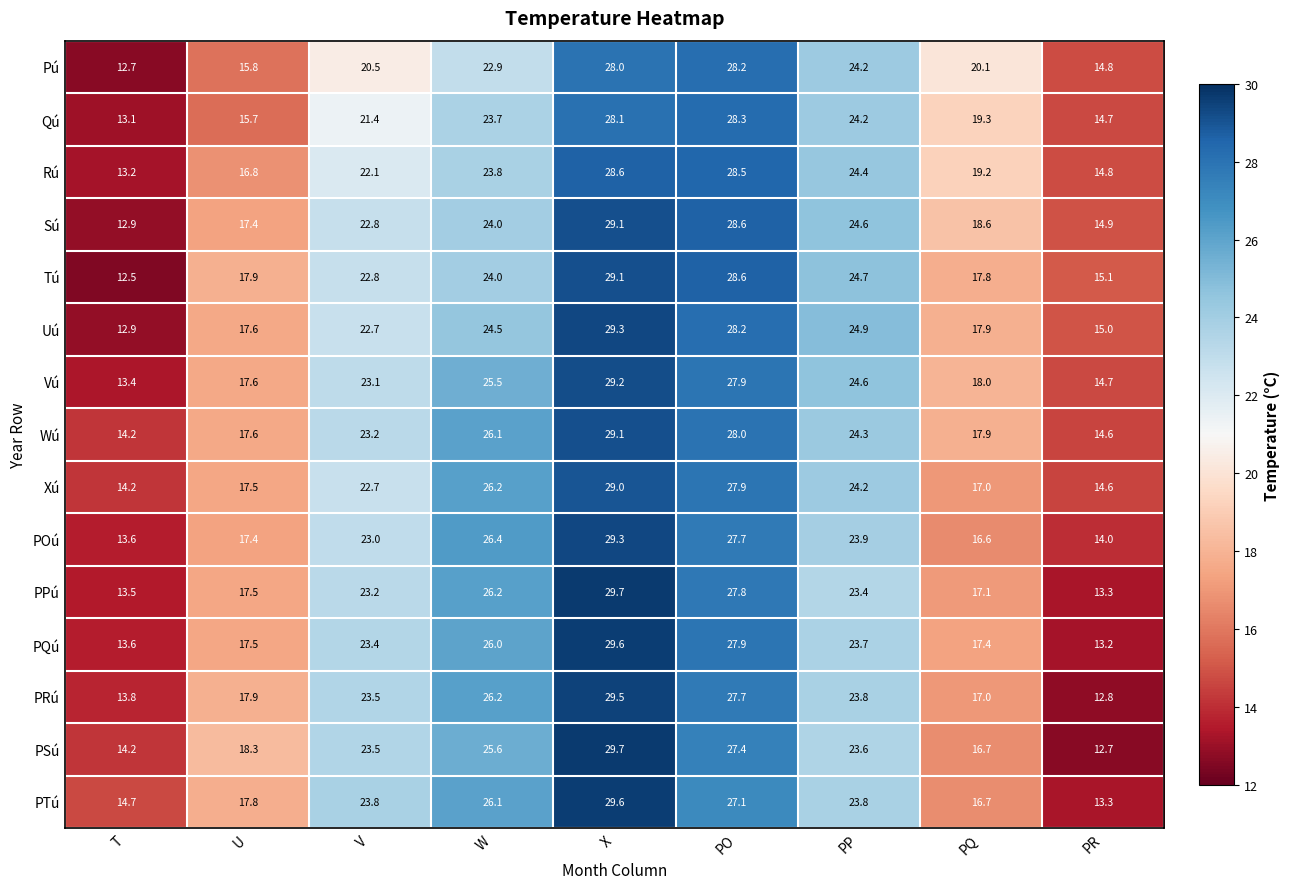

What is the minimum value for PTú?

13.3